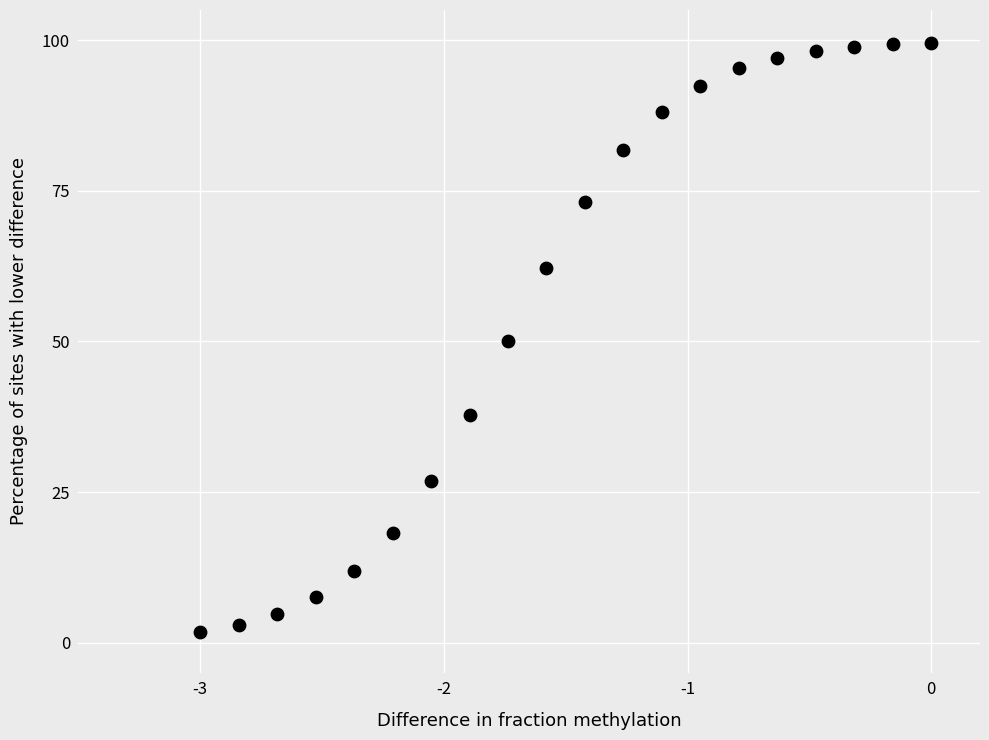

What is the range of X values (max minus min)?

3.0